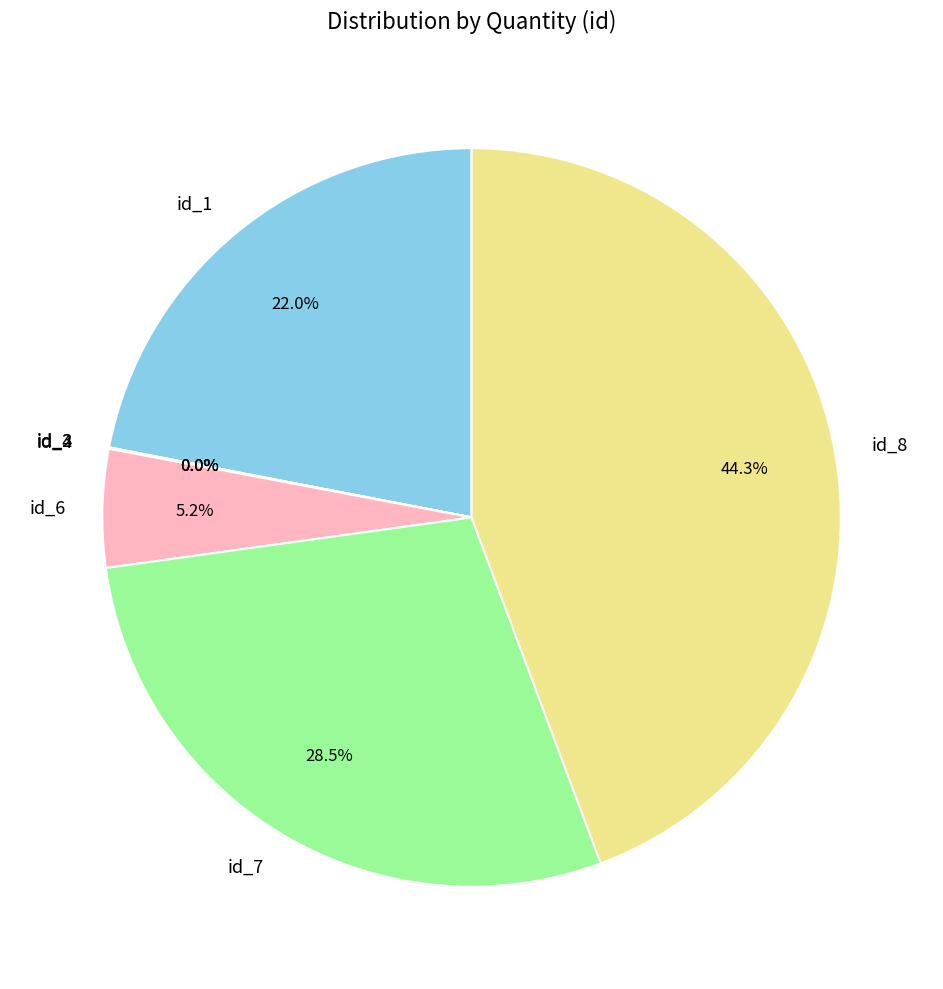

Is there a majority slice in this chart?

No